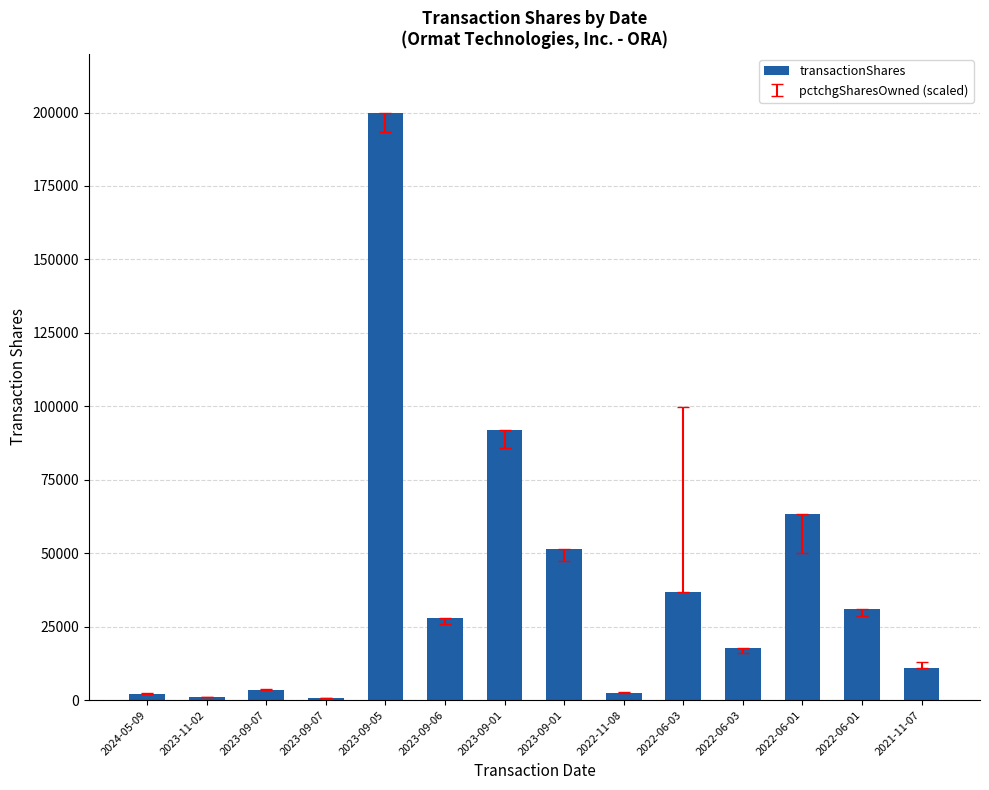

How many series are shown in this chart?

1